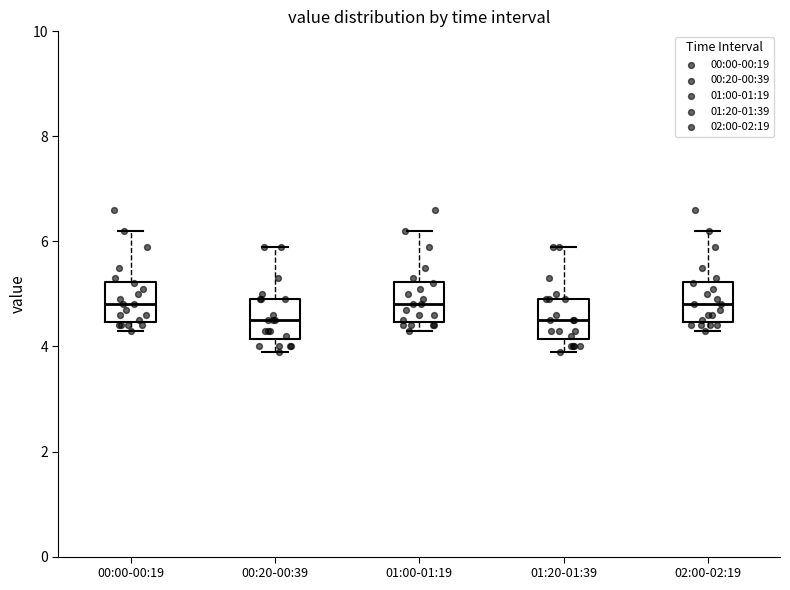

Reading left to right, read every box against the y-axis: the position of its median line, the range the box covers, and the ends of its whiskers. The values are not printed on the chart, so give them approximately, as read against the axis.

00:00-00:19: median 4.8, box 4.4 to 5.2, whiskers 4.4 (just below the box's lower edge) to 6.2
00:20-00:39: median 4.6, box 4.2 to 5.0, whiskers 4.0 to 6.0
01:00-01:19: median 4.8, box 4.4 to 5.2, whiskers 4.4 (just below the box's lower edge) to 6.2
01:20-01:39: median 4.6, box 4.2 to 5.0, whiskers 4.0 to 6.0
02:00-02:19: median 4.8, box 4.4 to 5.2, whiskers 4.4 (just below the box's lower edge) to 6.2